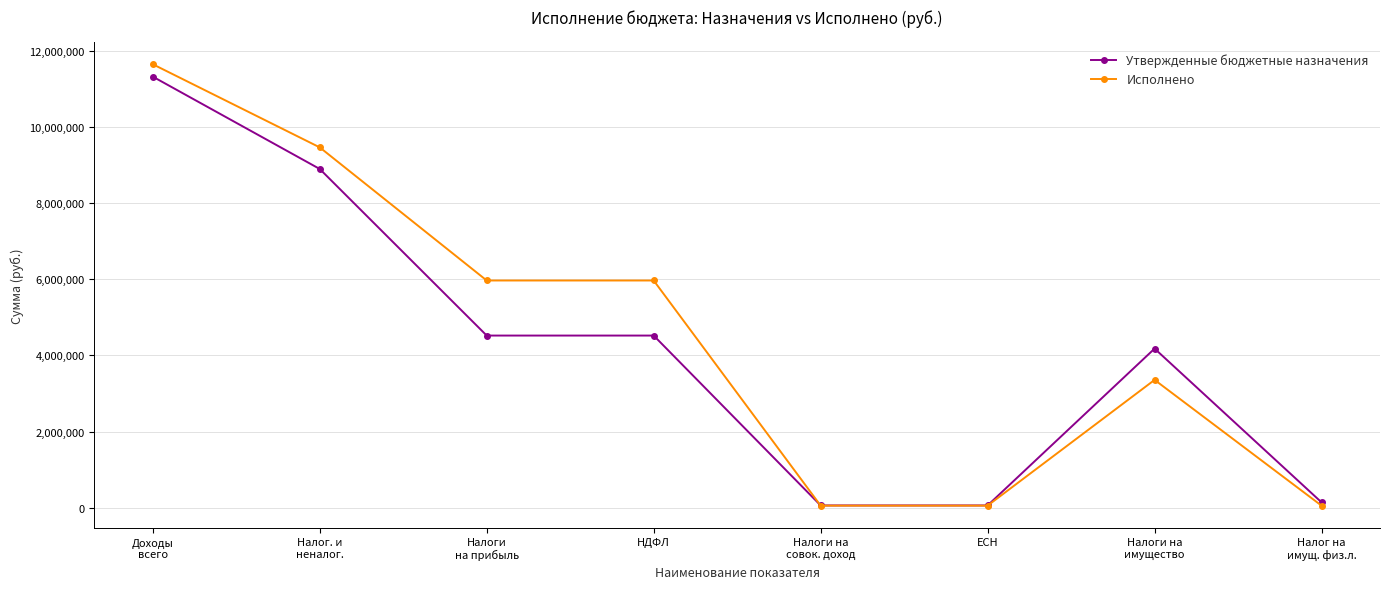

What is the lowest value of the Утвержденные бюджетные назначения series?

60600.0